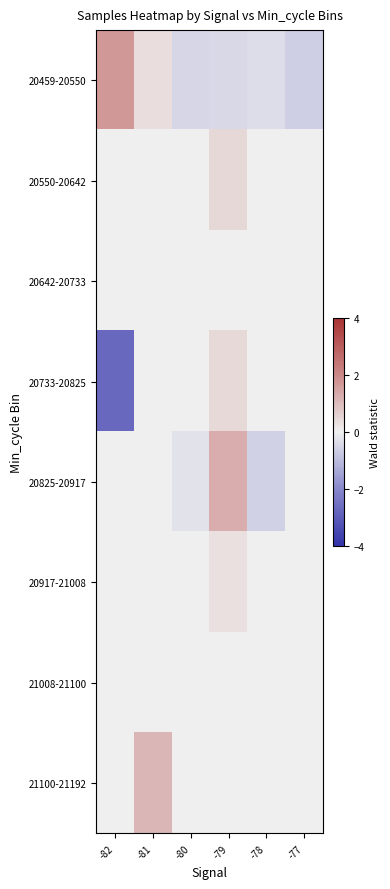

Which category has the highest value across all series?

-82